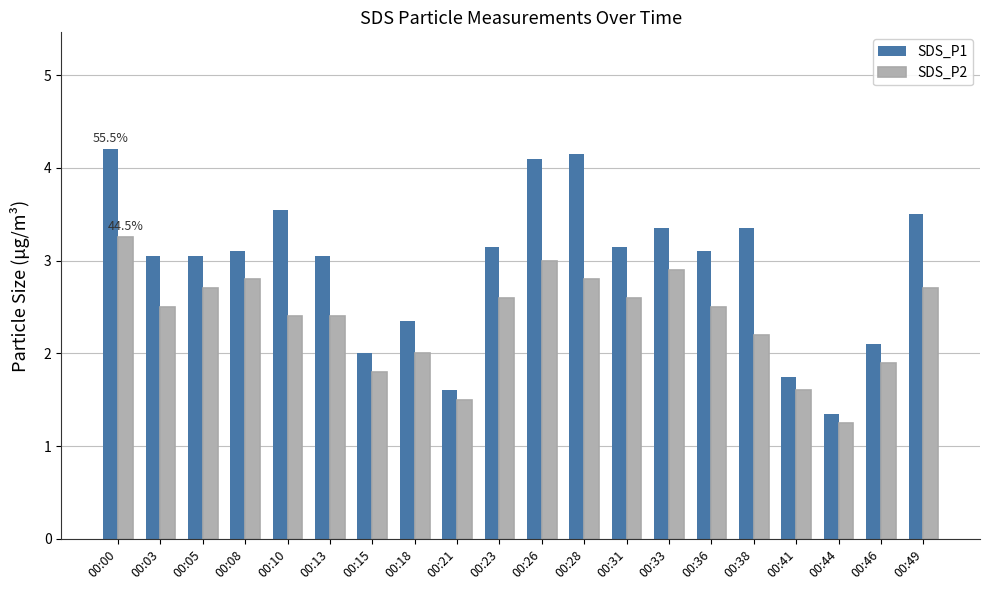

How many data points does each series have?

20